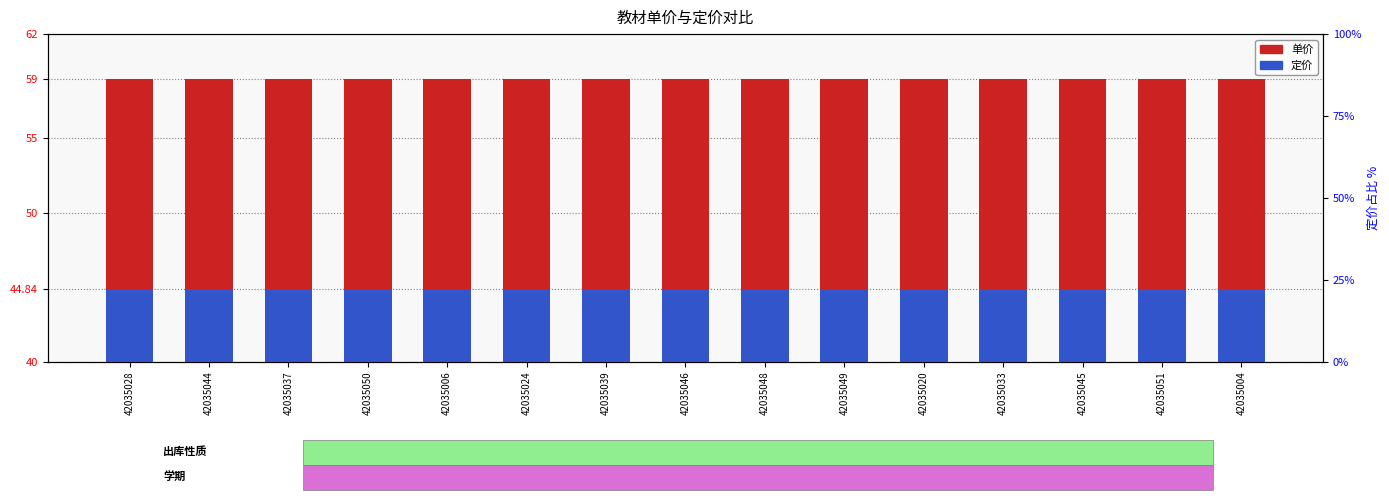

Reading left to right, what are all the values shown in this chart?

单价: 42035028=59.0	42035044=59.0	42035037=59.0	42035050=59.0	42035006=59.0	42035024=59.0	42035039=59.0	42035046=59.0	42035048=59.0	42035049=59.0	42035020=59.0	42035033=59.0	42035045=59.0	42035051=59.0	42035004=59.0
定价: 42035028=44.8	42035044=44.8	42035037=44.8	42035050=44.8	42035006=44.8	42035024=44.8	42035039=44.8	42035046=44.8	42035048=44.8	42035049=44.8	42035020=44.8	42035033=44.8	42035045=44.8	42035051=44.8	42035004=44.8